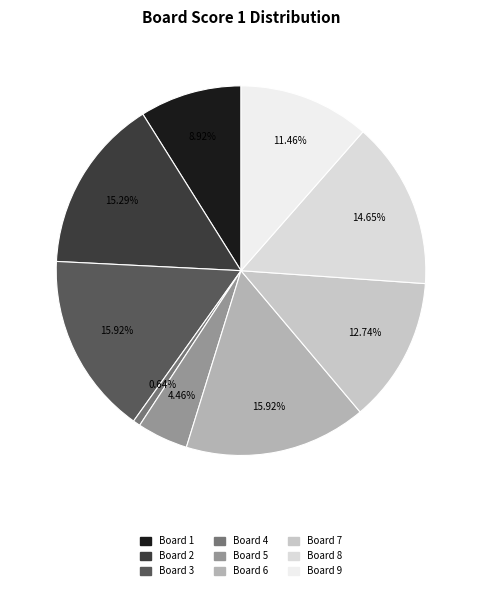

Which category has the biggest portion of the pie?

3